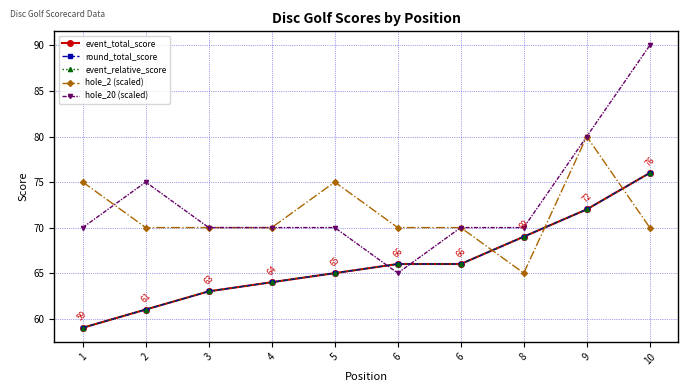

Where is the first local minimum for hole_20 (scaled)?

6